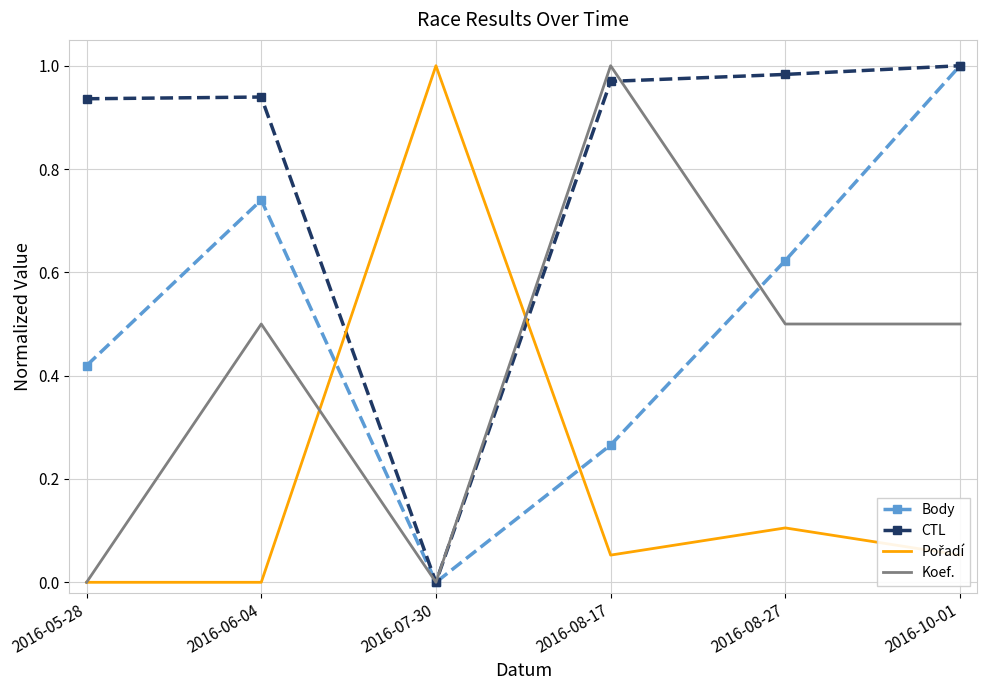

What position from the right is 2016-05-28?

6